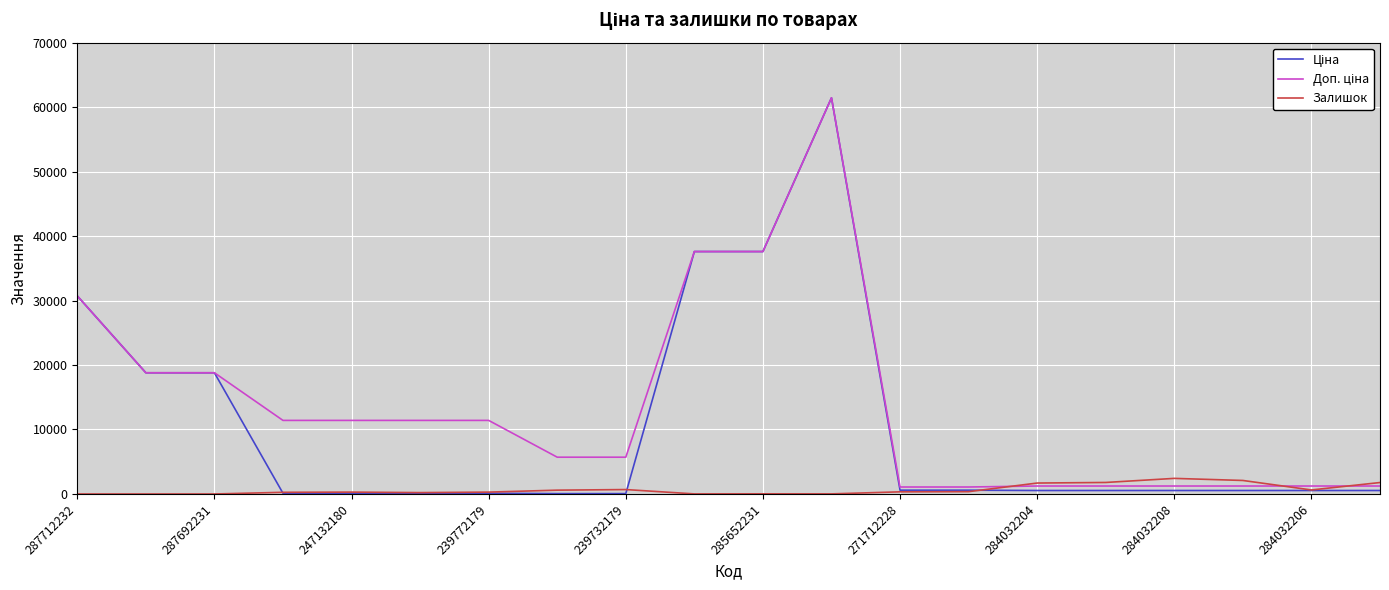

What is the maximum value shown in the chart?

61434.3